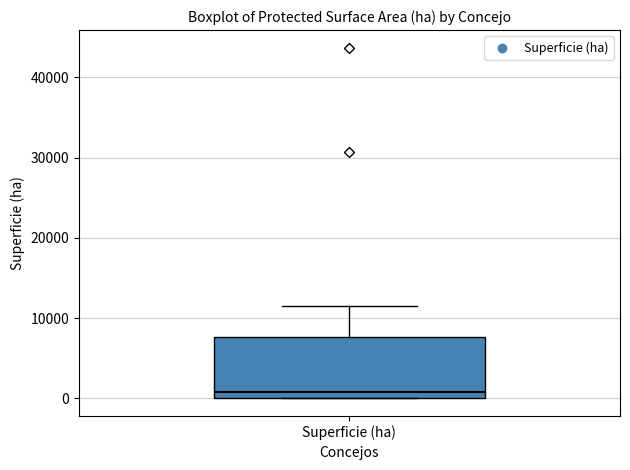

Read this box plot against the y-axis: the position of the median line, the range covered by the box, and the ends of both whiskers. The values are not printed on the chart, so give them approximately, as read against the axis.

median 1000, box 0 to 8000, whiskers 0 to 12000